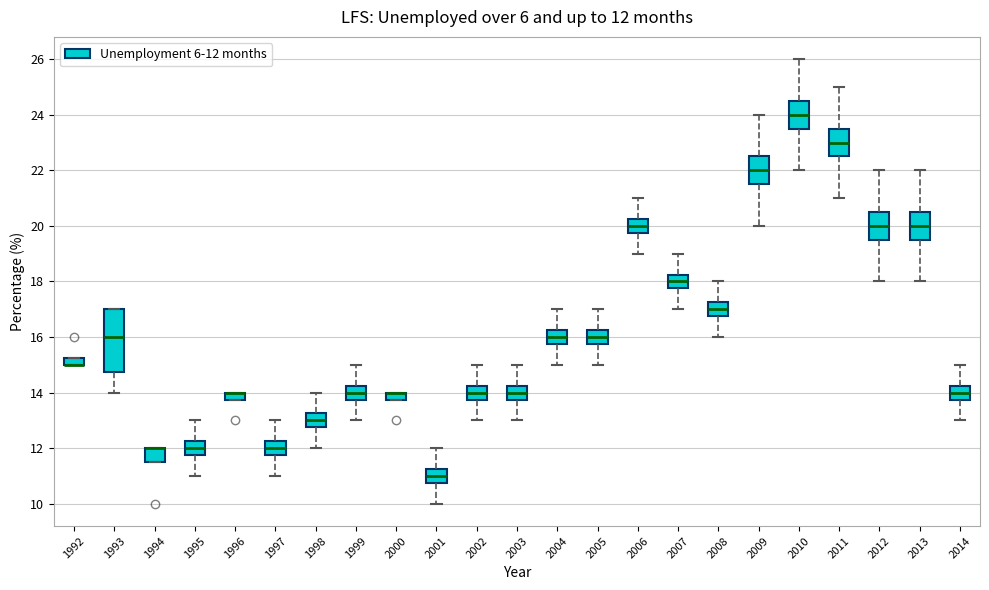

Which box is the tallest, from its lower edge to its upper edge?

1993